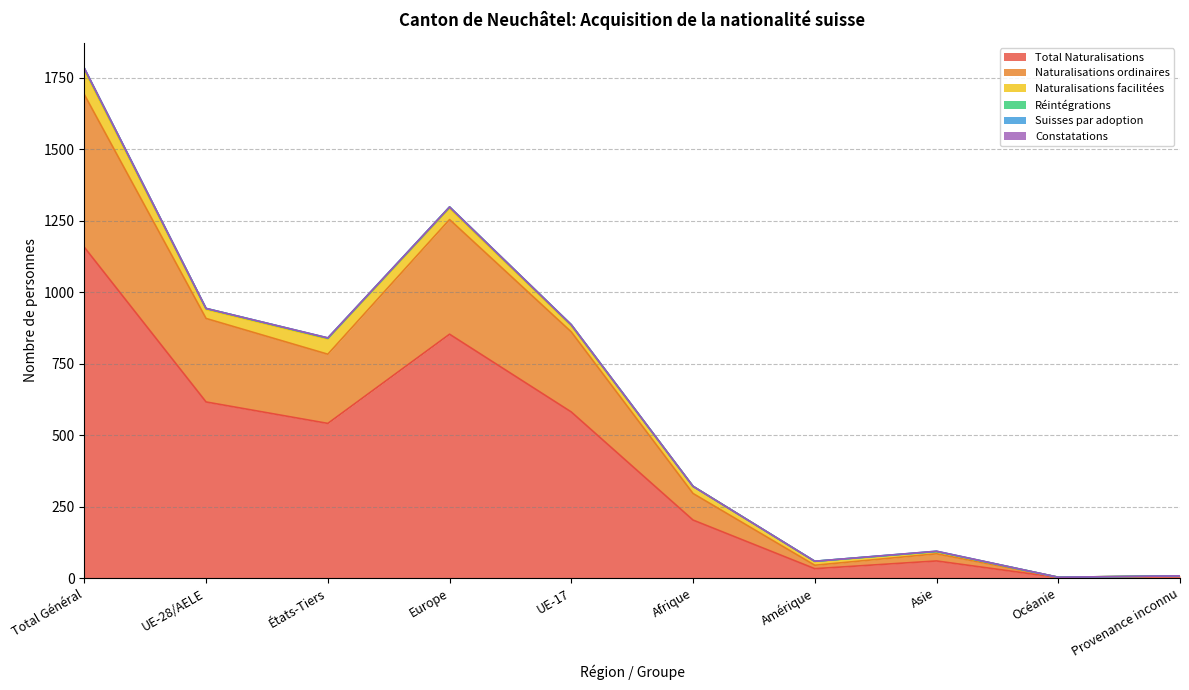

List the series in order of their peak value, highest first.

Total Naturalisations, Naturalisations ordinaires, Naturalisations facilitées, Réintégrations, Suisses par adoption, Constatations